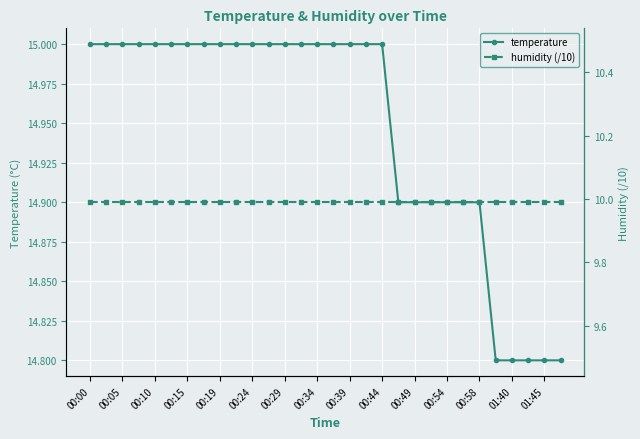

What is the minimum value for temperature?

14.8